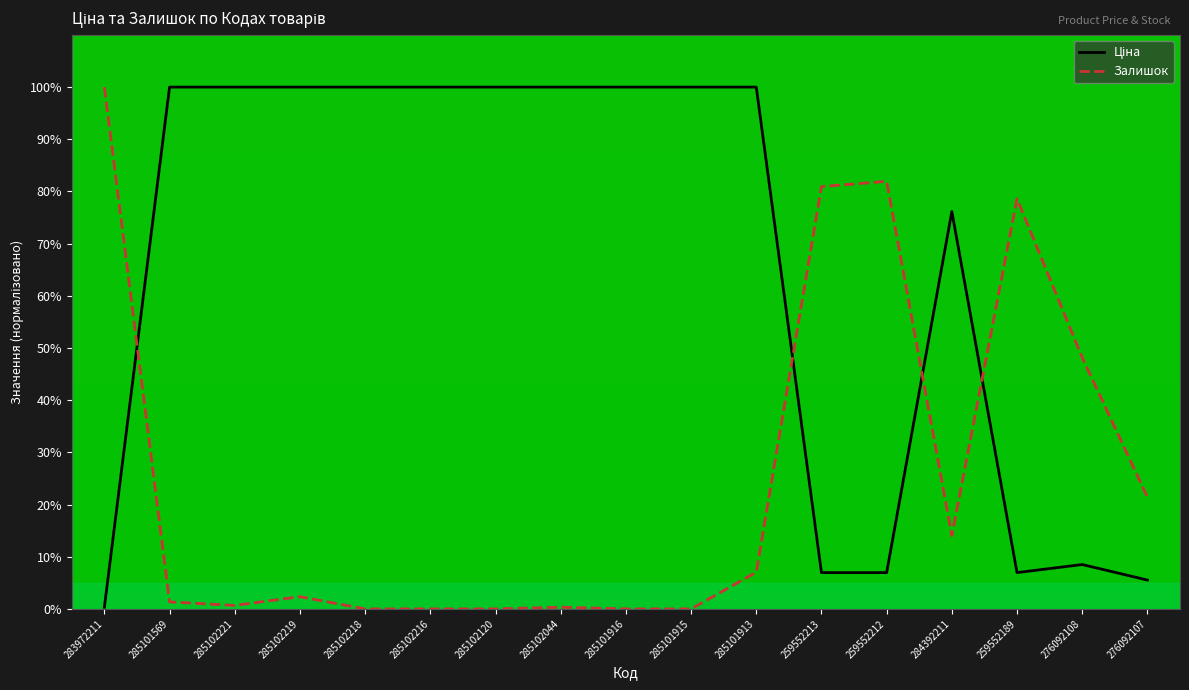

Which series ends up on top after the final intersection of Ціна and Залишок?

Залишок